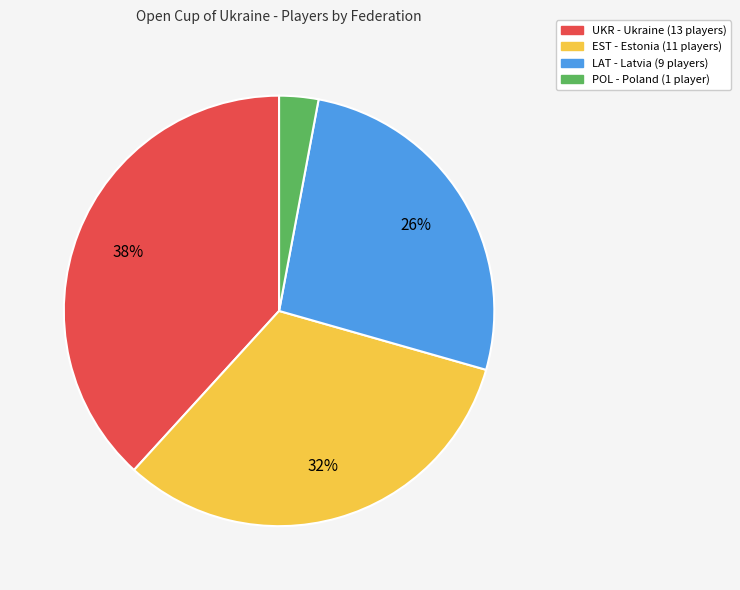

Which has a higher value, EST or POL?

EST